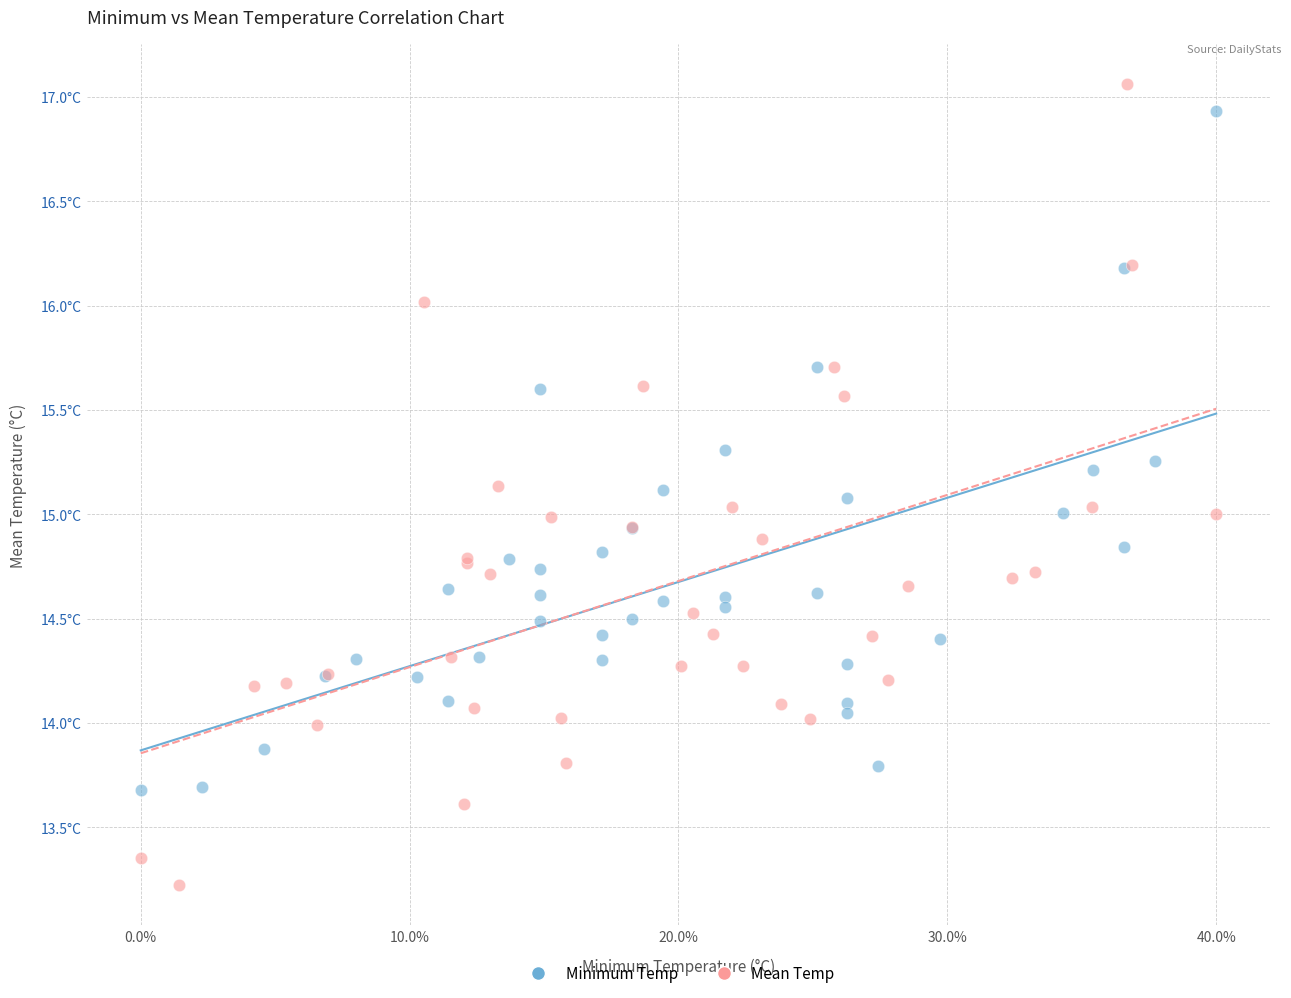

Which series reaches the minimum Y coordinate?

Mean Temp